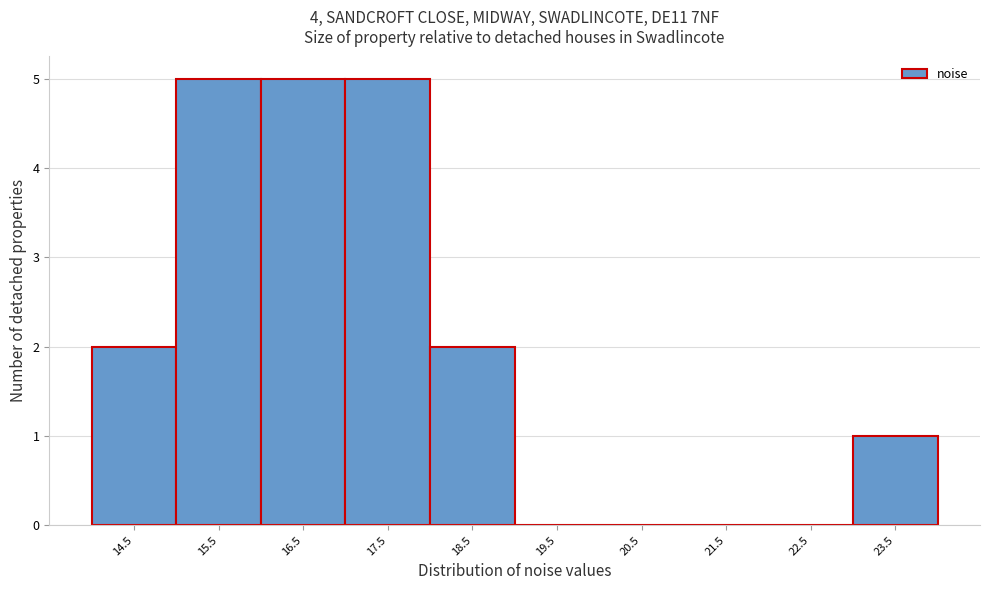

Reading left to right, extract all data points from this chart.

14.5=2	15.5=5	16.5=5	17.5=5	18.5=2	19.5=0	20.5=0	21.5=0	22.5=0	23.5=1